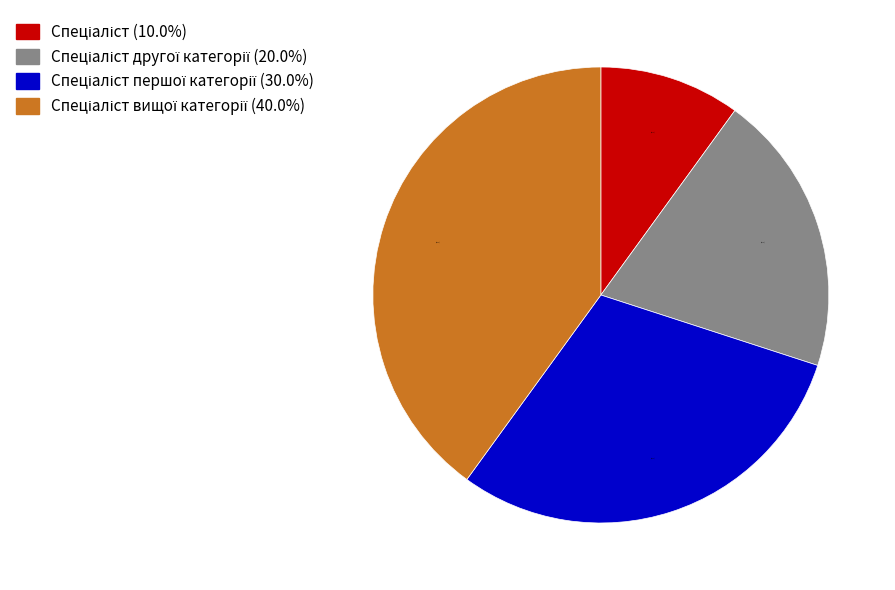

Does any single category account for the majority?

No